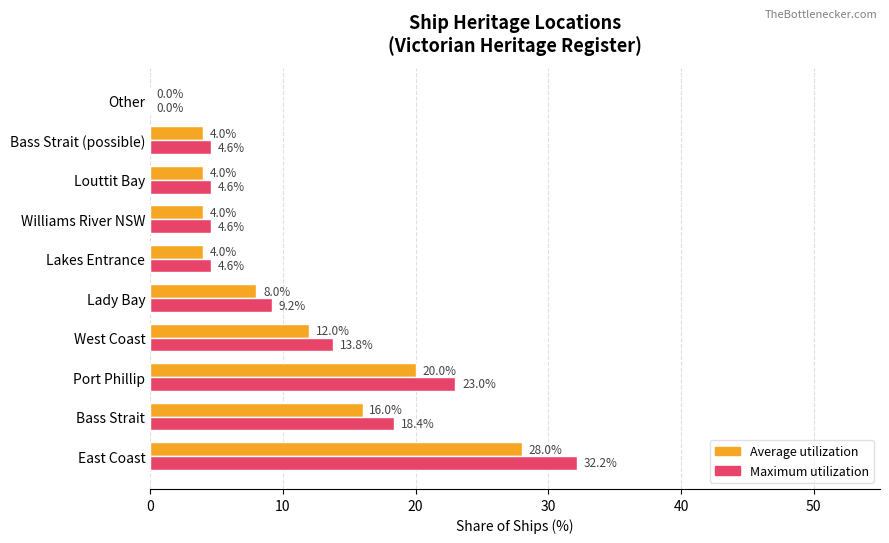

What is the maximum value for Maximum utilization?

32.2